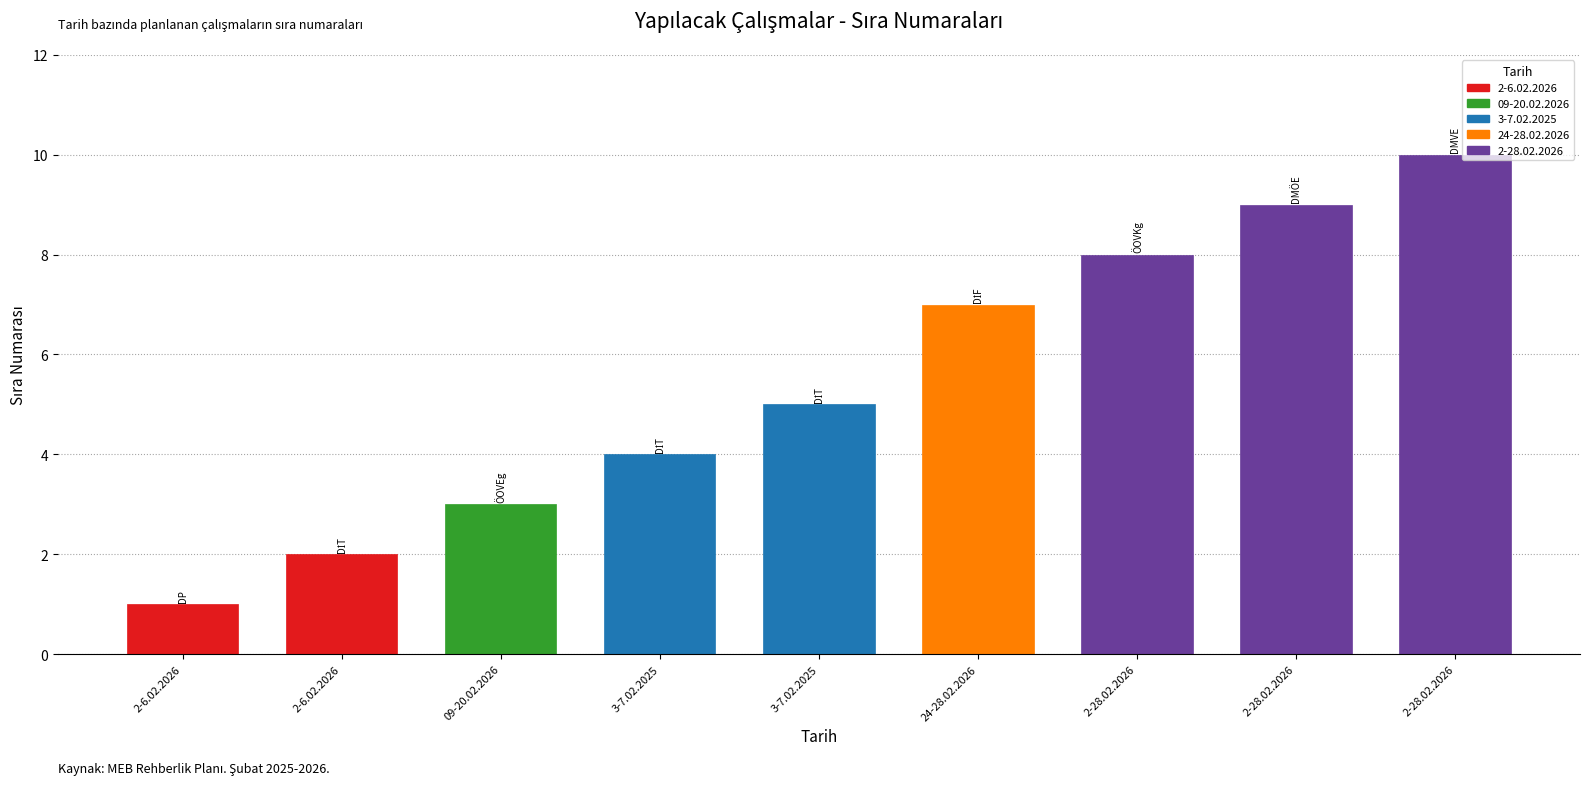

How many data points does each series have?

9